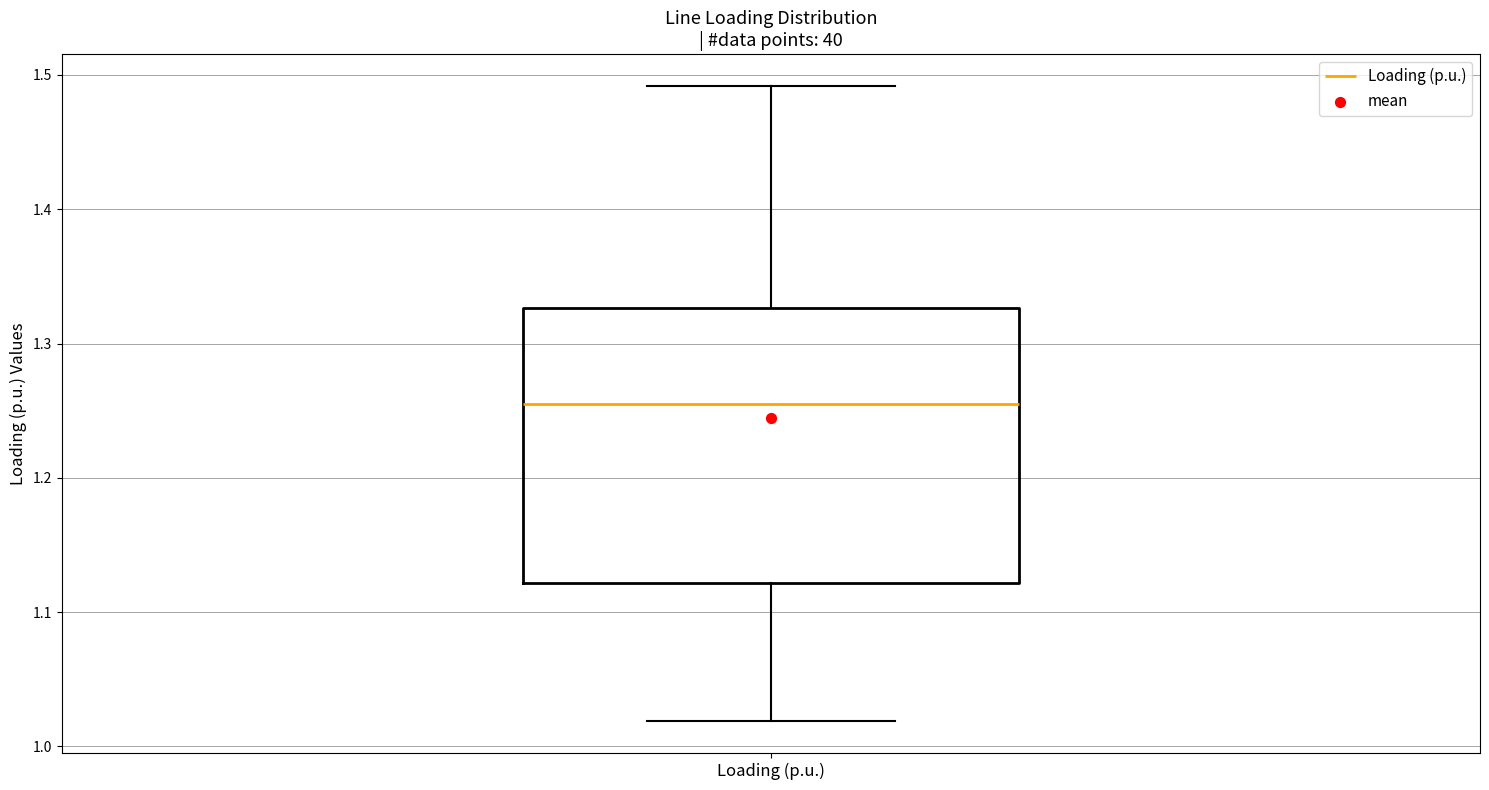

Transcribe this box plot: give where the median line is, the range the box spans, and where the two whiskers end, as read against the y-axis. The values are not printed on the chart, so give them approximately, as read against the axis.

median 1.26, box 1.12 to 1.33, whiskers 1.02 to 1.49